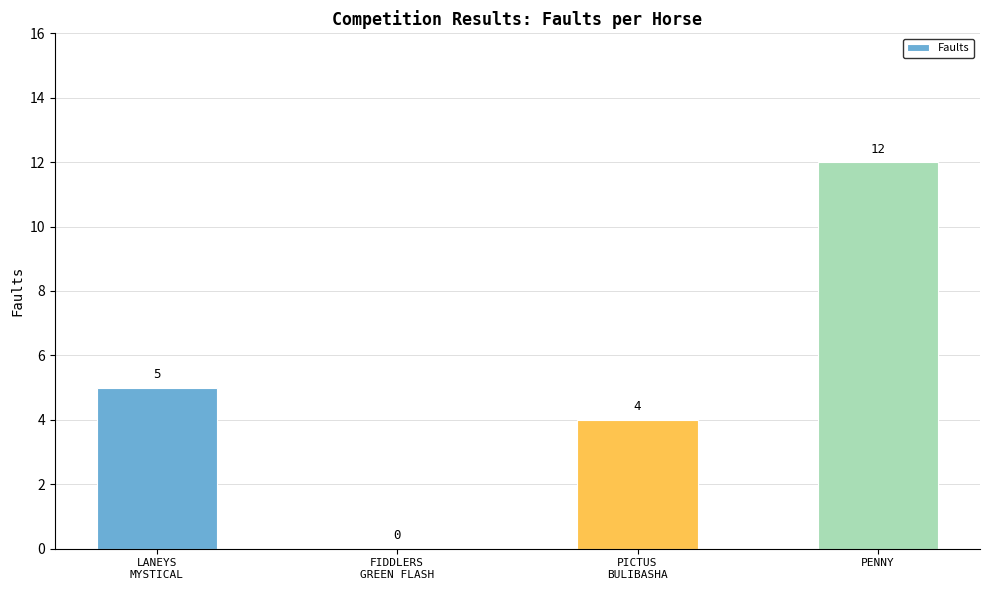

The chart shows a value of 20 at PENNY. True or false?

False